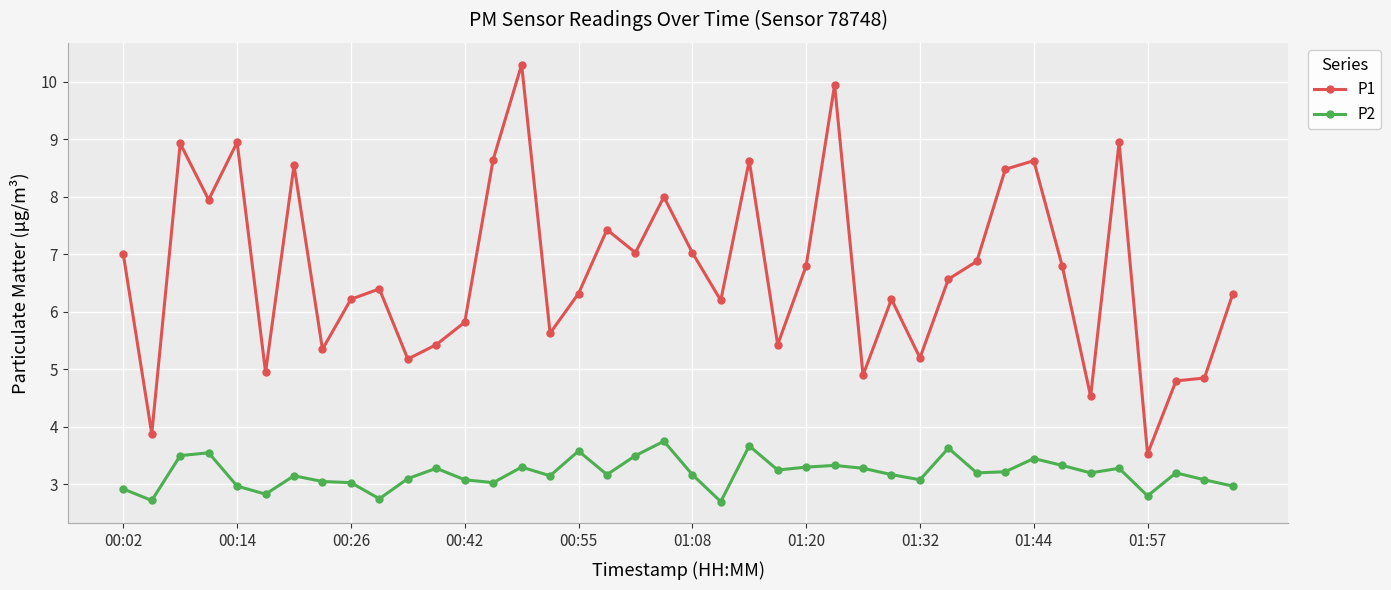

What is the difference between the maximum and second lowest values in the P2 series?

1.0